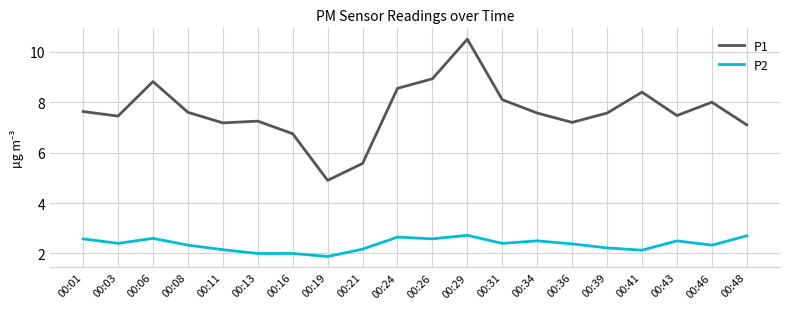

What is the difference between the maximum and minimum values in the P1 series?

5.6